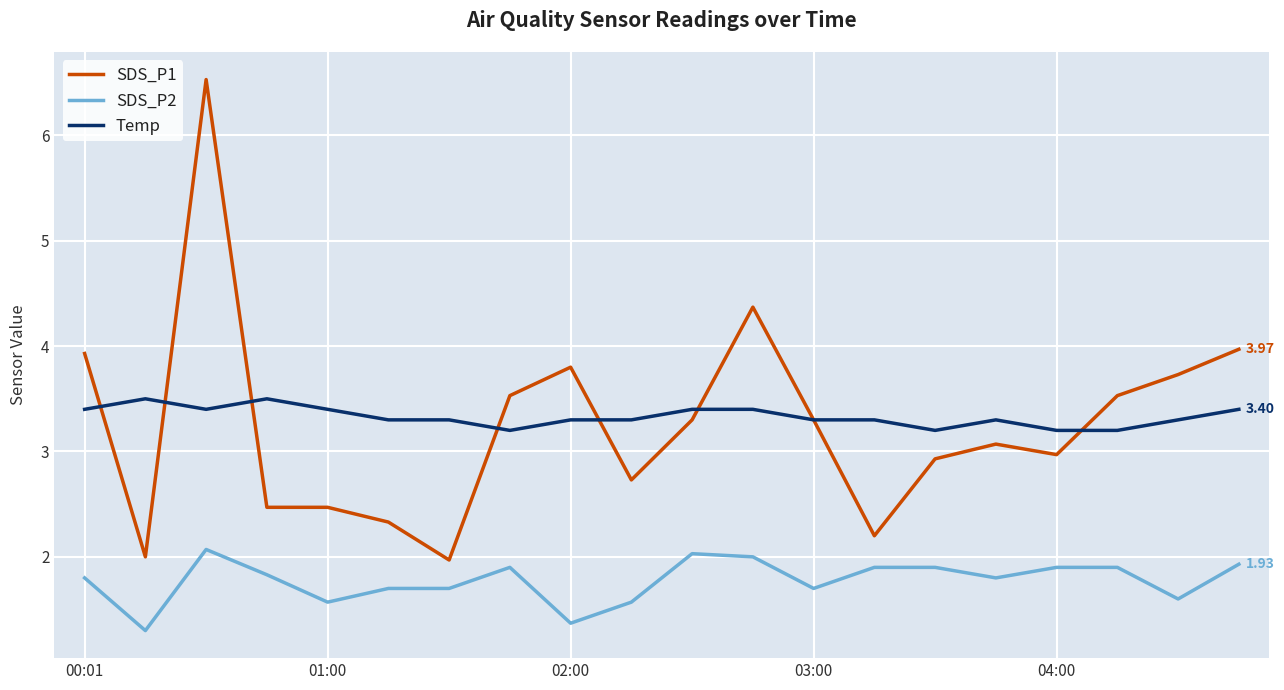

Which series has the largest range (max minus min)?

SDS_P1